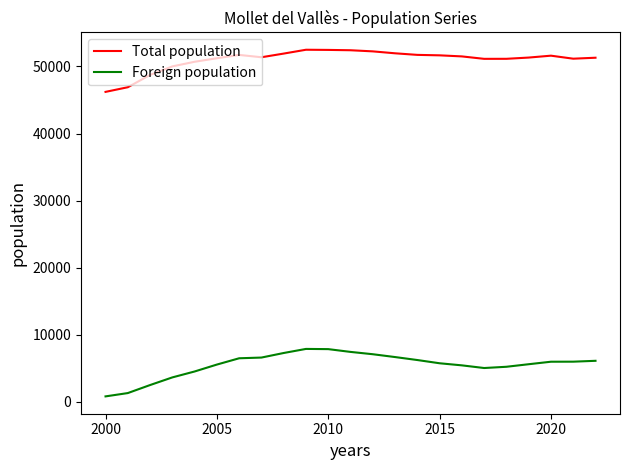

List the series in order of their overall mean, highest first.

Total population, Foreign population